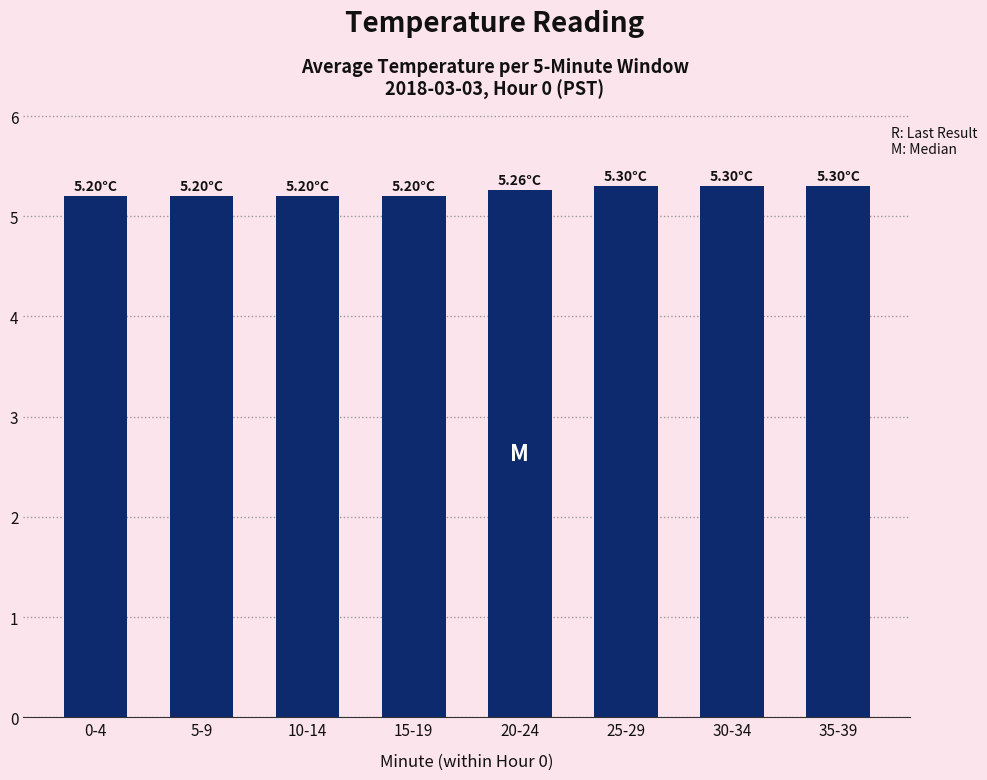

What is the ratio of the value at 15-19 to the value at 35-39?

1.0